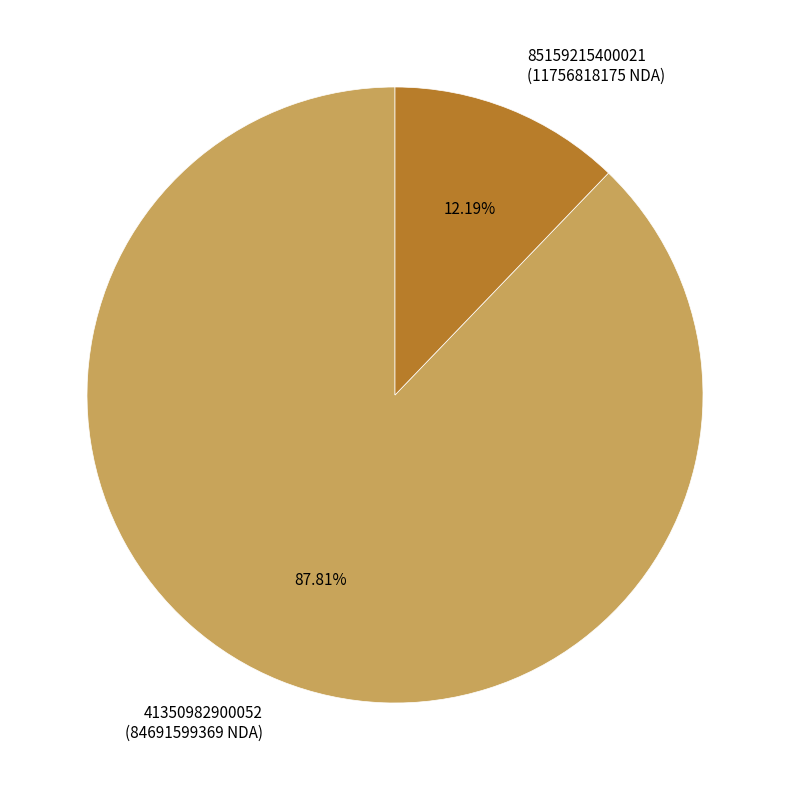

True or false: 85159215400021 accounts for 1% of the total.

False